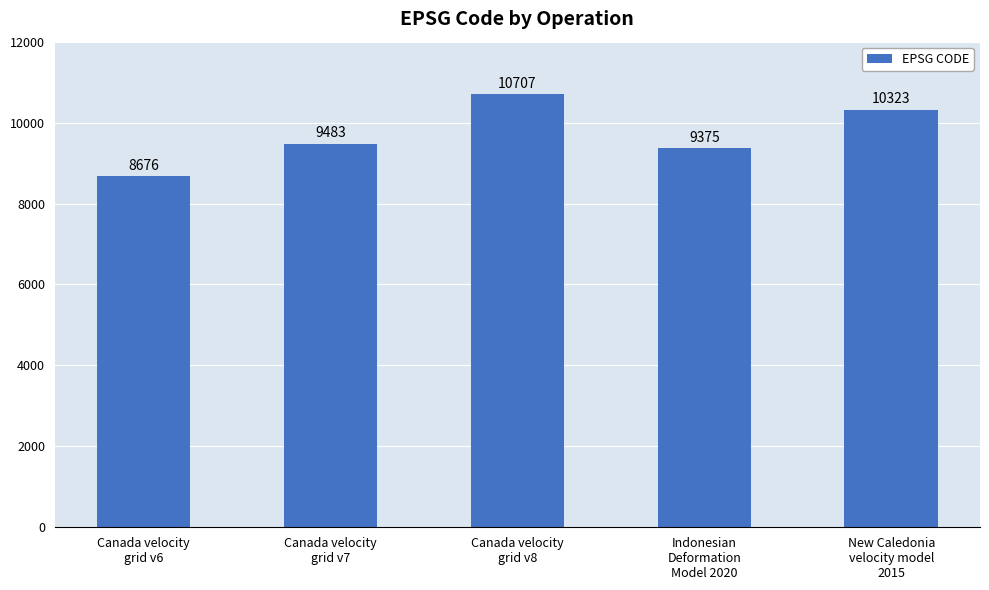

How many data points does each series have?

5